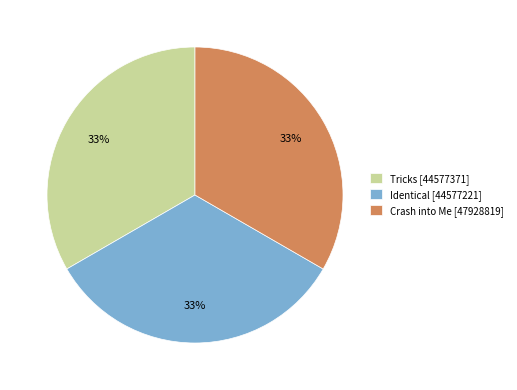

To the nearest percent, what percentage of the pie is Tricks [44577371]?

33%